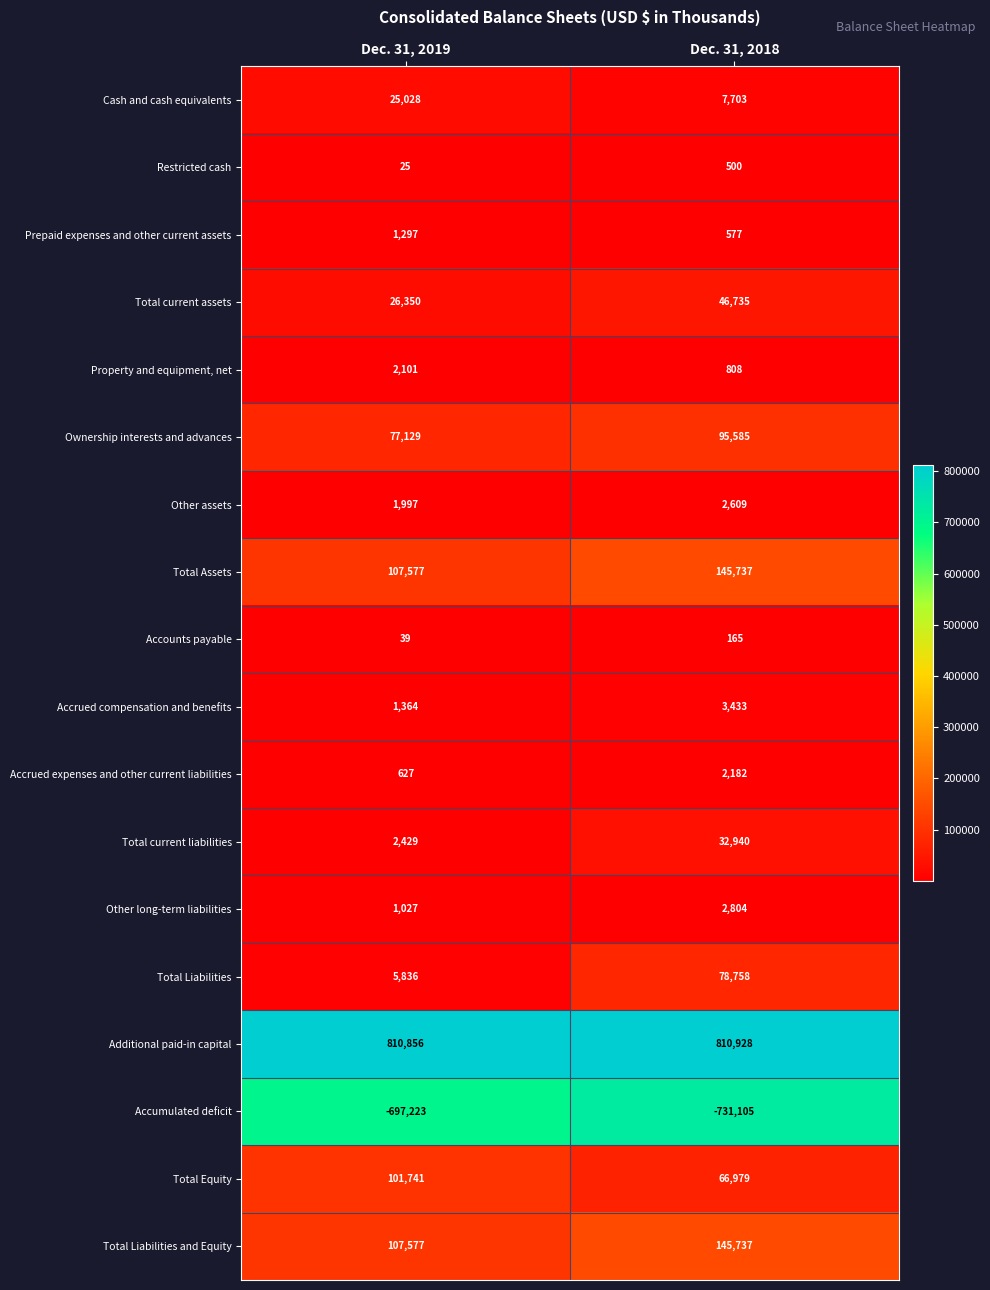

List the labels in order of Total Assets value, largest first.

Dec. 31, 2018, Dec. 31, 2019